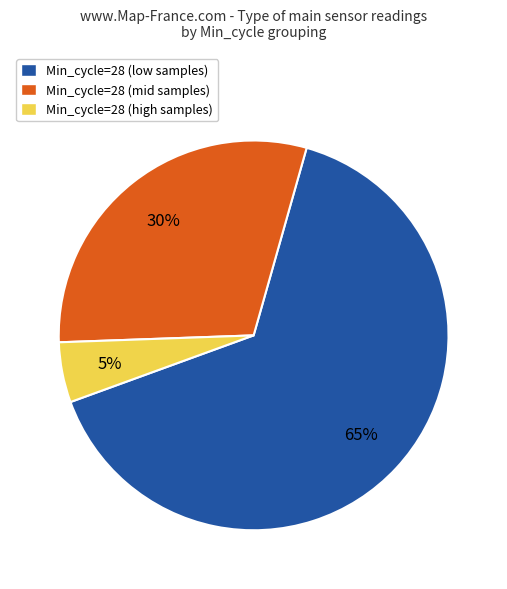

Which slice is the smallest?

Min_cycle=28 (high samples)